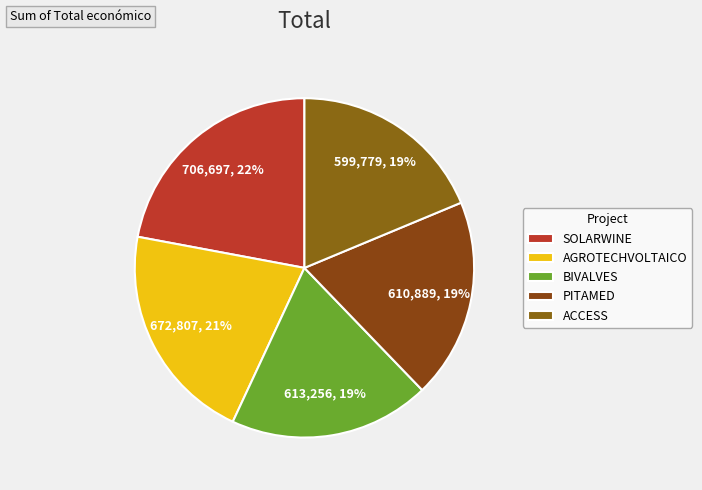

How many slices are in this pie chart?

5